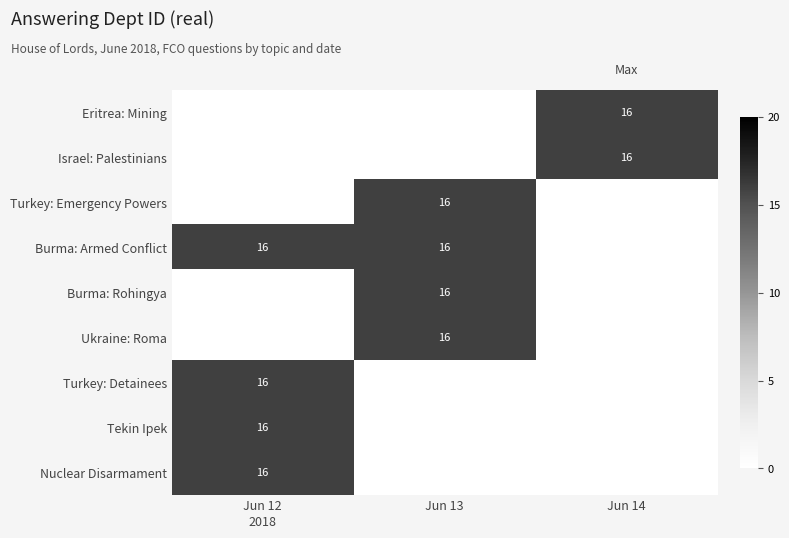

The value of Burma: Armed Conflict at Jun 13 is 9. True or false?

False